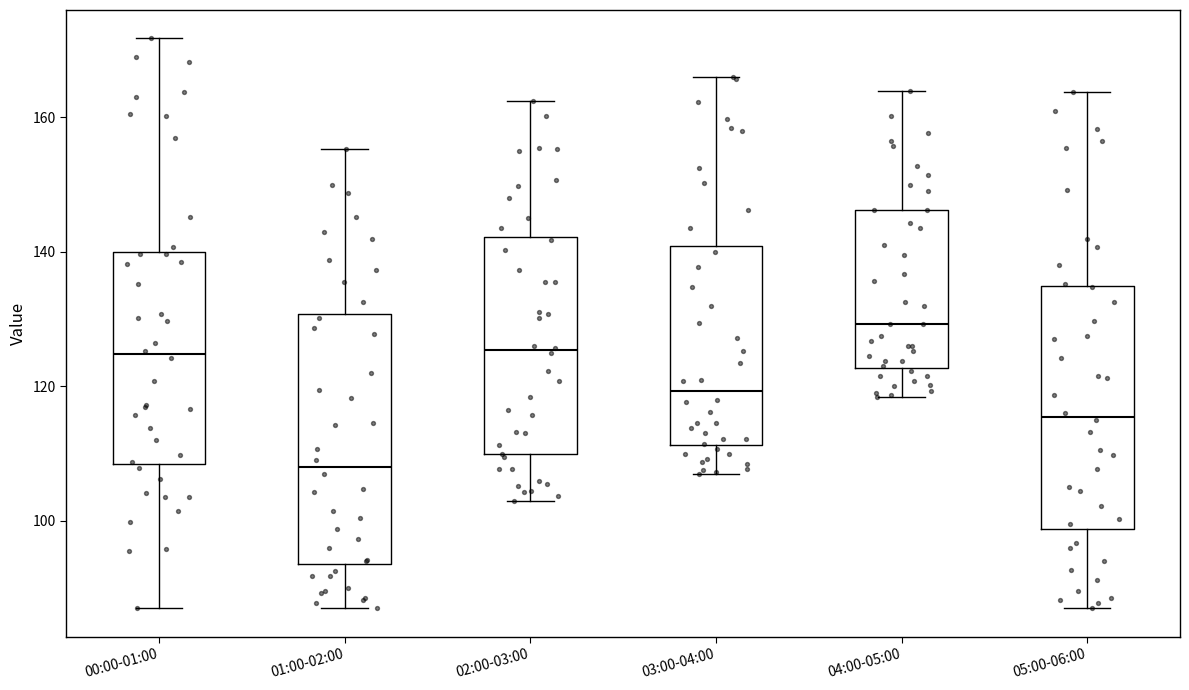

Reading left to right, read every box against the y-axis: the position of its median line, the range the box covers, and the ends of its whiskers. The values are not printed on the chart, so give them approximately, as read against the axis.

00:00-01:00: median 124, box 108 to 140, whiskers 88 to 172
01:00-02:00: median 108, box 94 to 130, whiskers 88 to 156
02:00-03:00: median 126, box 110 to 142, whiskers 104 to 162
03:00-04:00: median 120, box 112 to 140, whiskers 108 to 166
04:00-05:00: median 130, box 122 to 146, whiskers 118 to 164
05:00-06:00: median 116, box 98 to 134, whiskers 88 to 164